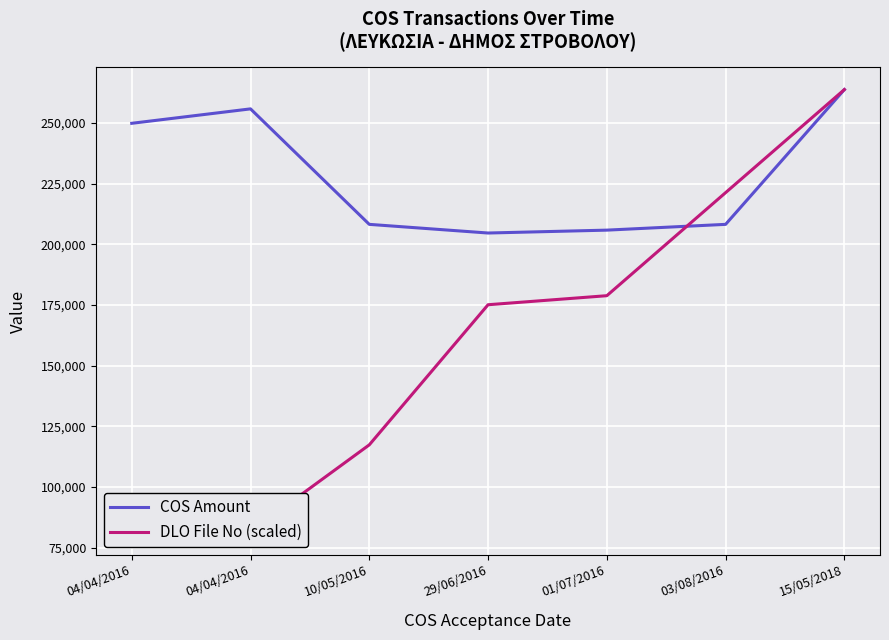

Reading left to right, what are all the values shown in this chart?

COS Amount: 04/04/2016=249900.0	04/04/2016=255850.0	10/05/2016=208250.0	29/06/2016=204680.0	01/07/2016=205870.0	03/08/2016=208250.0	15/05/2018=263800.0
DLO File No (scaled): 04/04/2016=81226.6	04/04/2016=81599.2	10/05/2016=117368.6	29/06/2016=175121.5	01/07/2016=178847.5	03/08/2016=221323.7	15/05/2018=263800.0